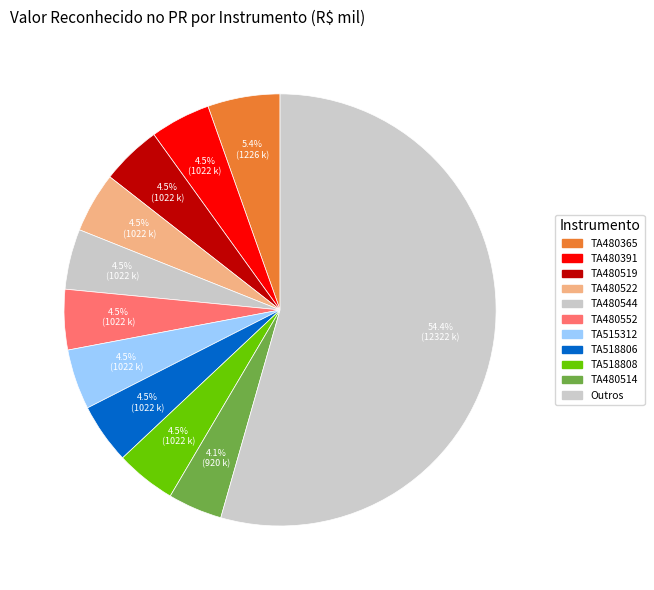

How many slices are in this pie chart?

11